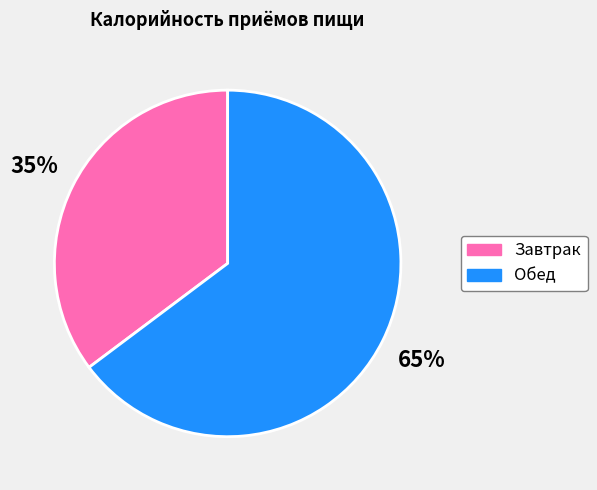

Which category has the smallest portion of the pie?

Завтрак